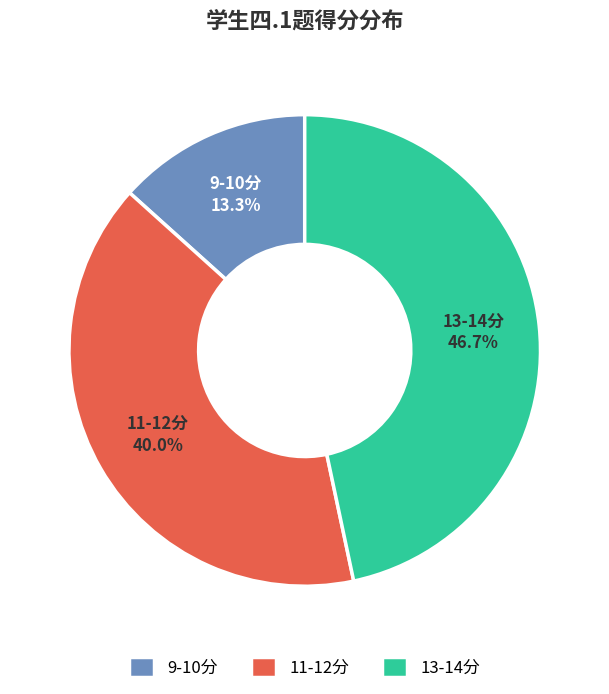

How much of the chart is everything except 13-14分?

53.3%